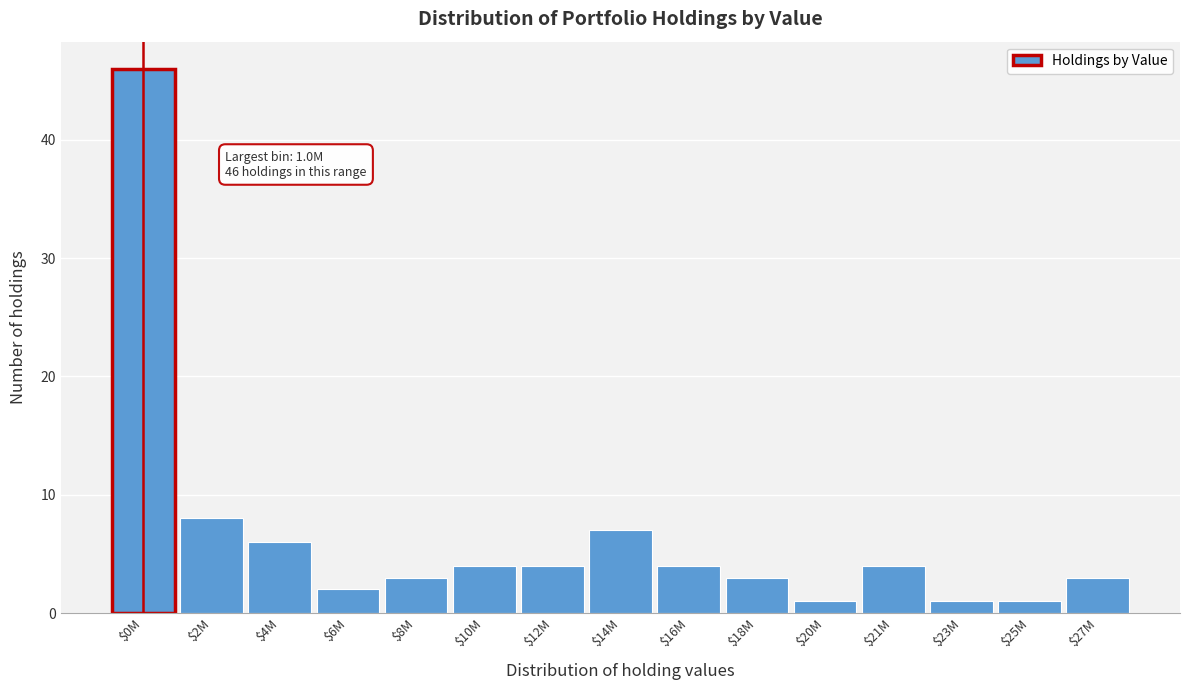

Reading right to left, extract all data points from this chart.

3	1	1	4	1	3	4	7	4	4	3	2	6	8	46